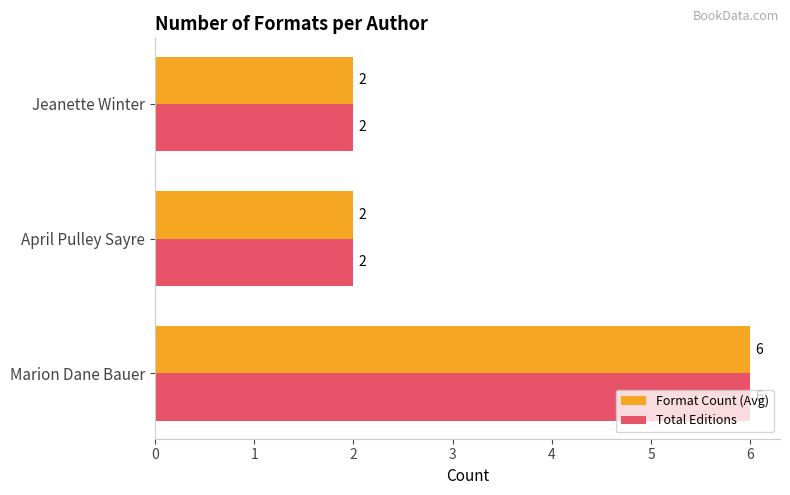

What is the total value across all series at April Pulley Sayre?

4